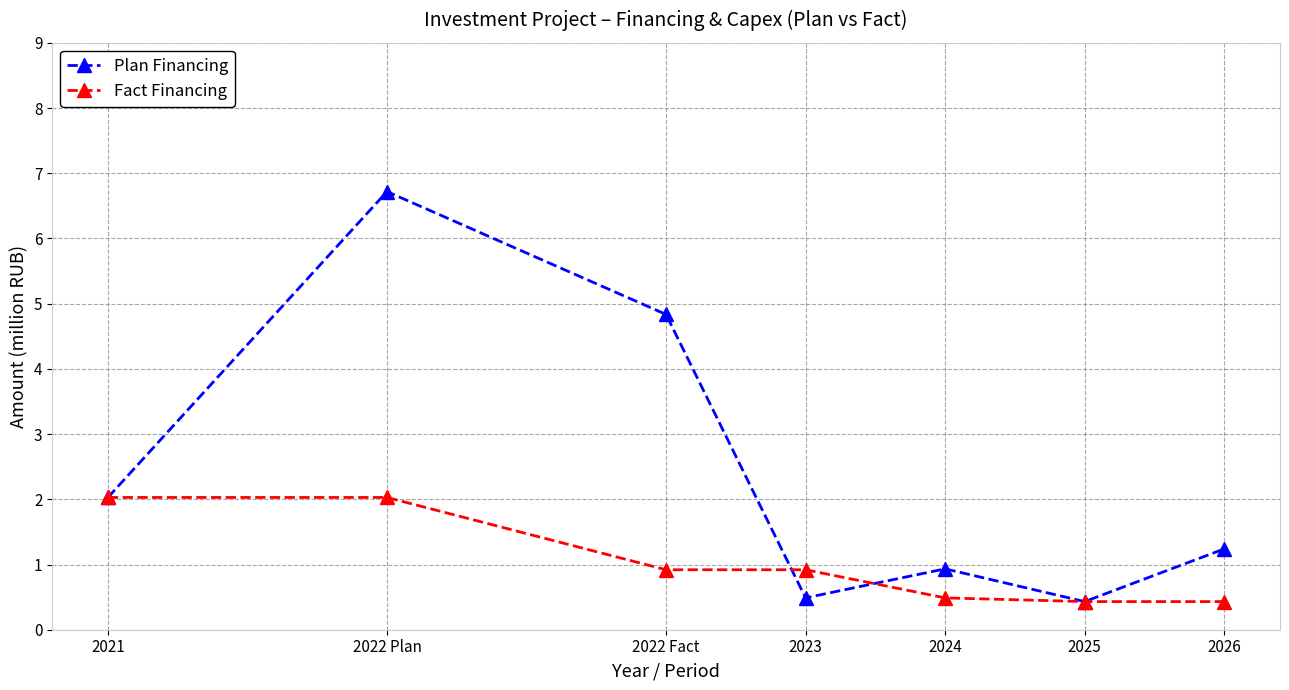

List the series in order of their overall mean, lowest first.

Fact Financing, Plan Financing